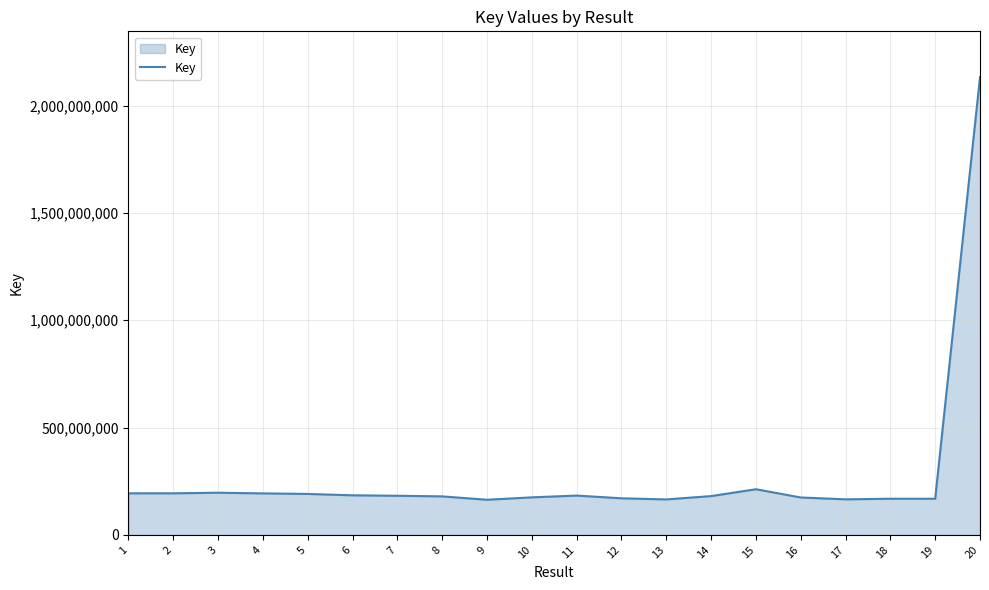

Approximately how many times larger is the value at 10 compared to 9?

1.1